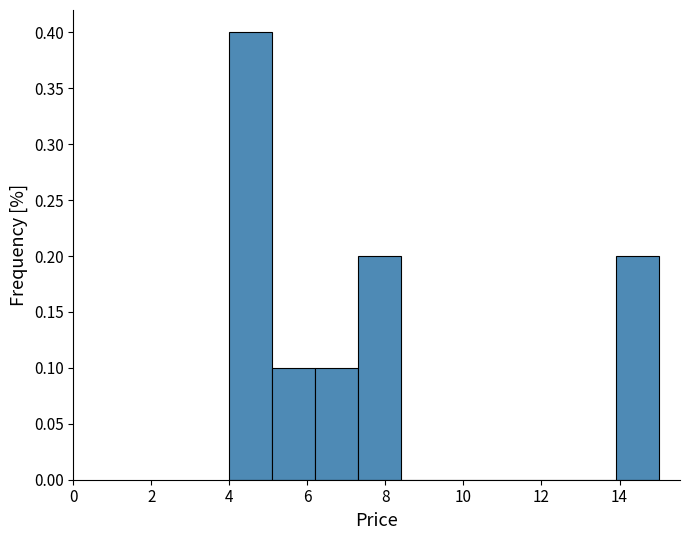

Reading left to right, transcribe this chart: for each bar, give the range it covers on the x-axis and its height. Neither the bar edges nor the heights are printed on the chart, so give them approximately, as read against the axes.

4.0 to 5.1: 0.4
5.1 to 6.2: 0.1
6.2 to 7.3: 0.1
7.3 to 8.4: 0.2
8.4 to 9.5: 0
9.5 to 10.6: 0
10.6 to 11.7: 0
11.7 to 12.8: 0
12.8 to 13.9: 0
13.9 to 15.0: 0.2